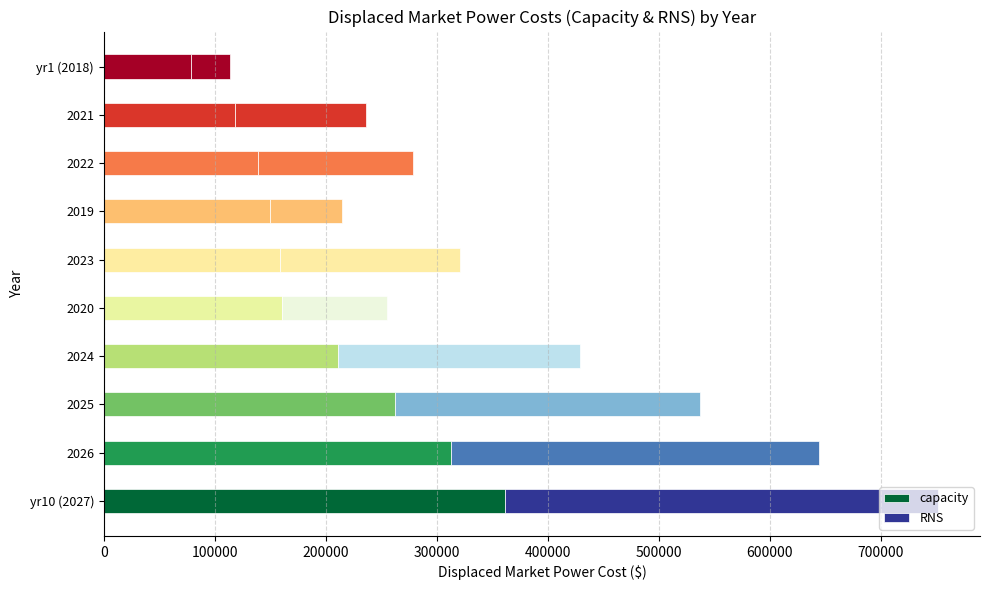

How many categories are shown in the chart?

10